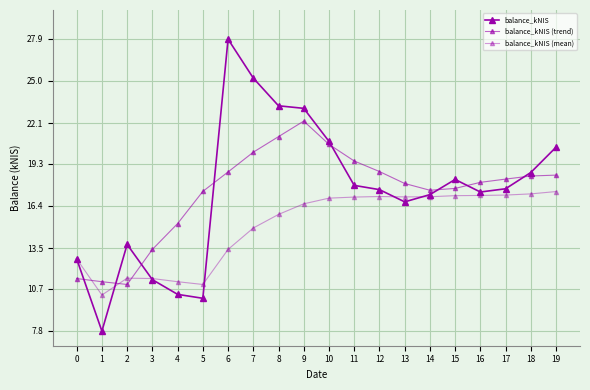

Reading left to right, what are all the values shown in this chart?

balance_kNIS: 12.8	7.8	13.7	11.3	10.3	10.0	27.9	25.2	23.3	23.1	20.8	17.8	17.5	16.7	17.2	18.2	17.4	17.6	18.7	20.4
balance_kNIS (trend): 11.4	11.2	11.0	13.4	15.2	17.4	18.7	20.1	21.2	22.2	20.6	19.5	18.8	17.9	17.5	17.6	18.0	18.2	18.5	18.5
balance_kNIS (mean): 12.8	10.3	11.4	11.4	11.2	11.0	13.4	14.9	15.8	16.5	16.9	17.0	17.0	17.0	17.0	17.1	17.1	17.1	17.2	17.4